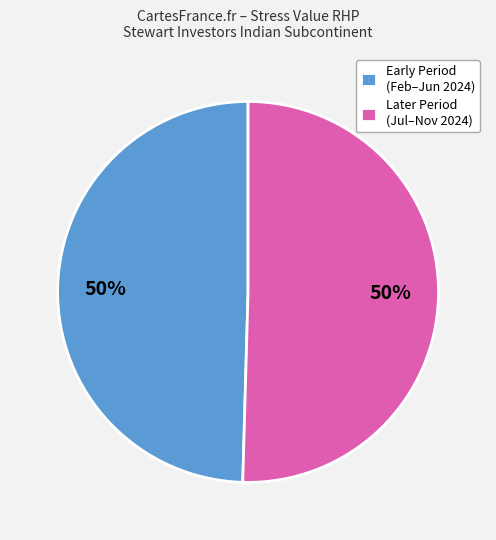

Combined, do Early Period (Feb–Jun 2024) and Later Period (Jul–Nov 2024) account for over 50%?

Yes